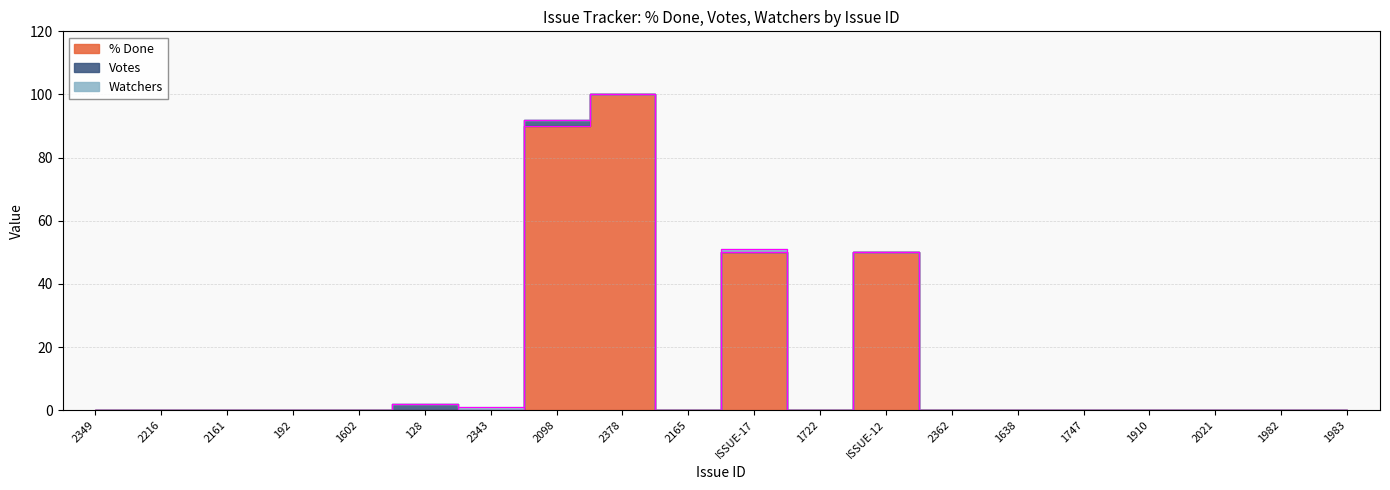

Is the value of Votes at ISSUE-12 greater than the value of Watchers at 2165?

No